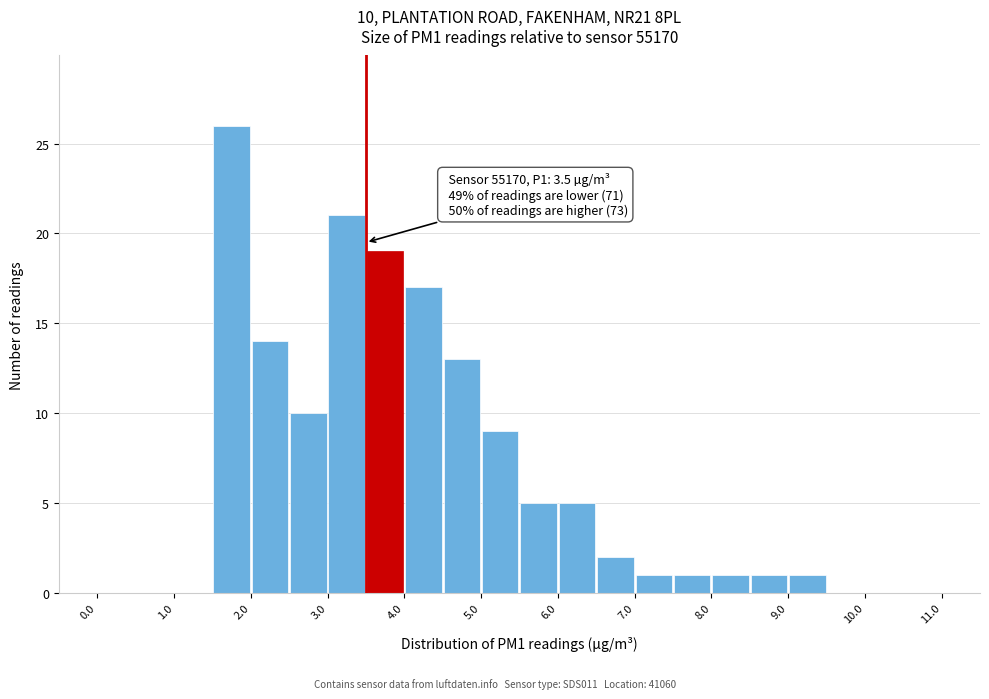

Over which range of the x-axis is the bar tallest?

1.5 to 2.0